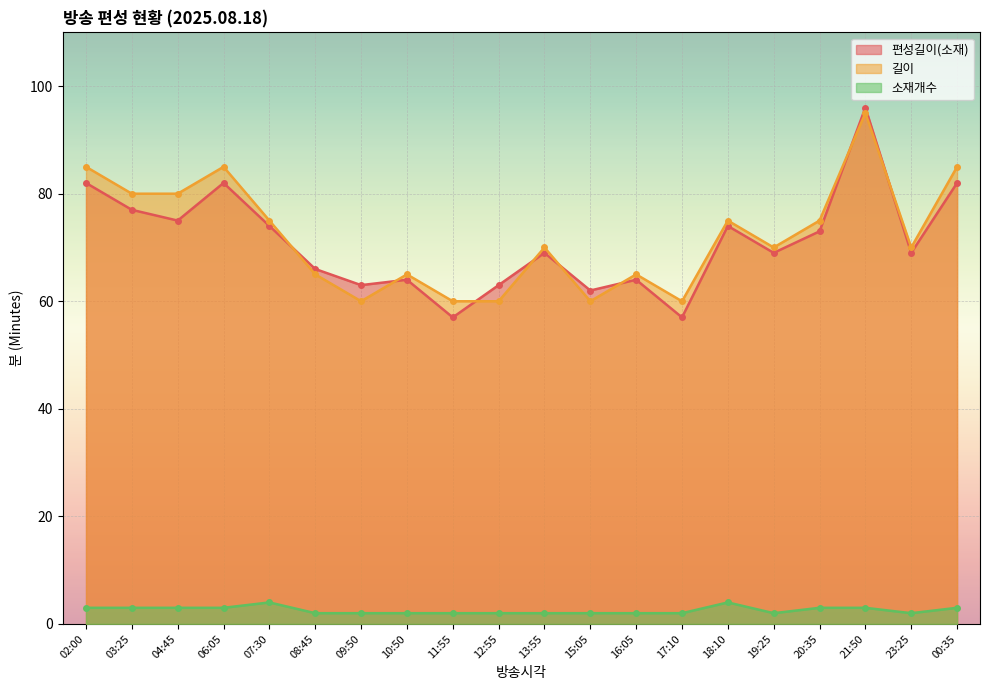

The 길이 series shows 43 at 04:45. True or false?

False